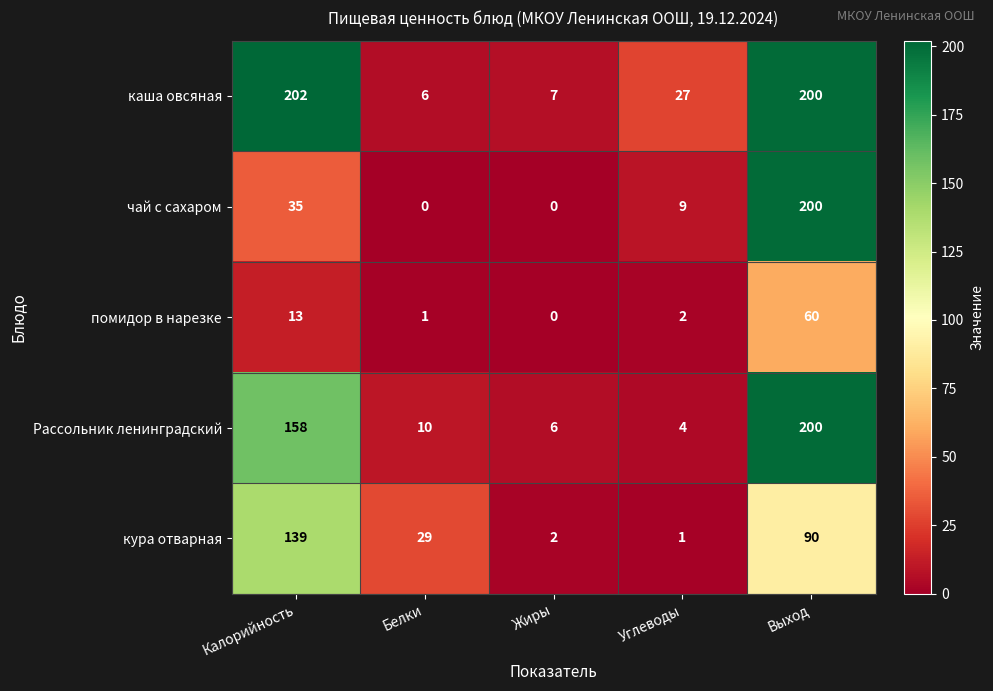

Reading left to right, transcribe all the data shown in this chart.

каша овсяная: Калорийность=202	Белки=6	Жиры=7	Углеводы=27	Выход=200
чай с сахаром: Калорийность=35	Белки=0	Жиры=0	Углеводы=9	Выход=200
помидор в нарезке: Калорийность=13	Белки=1	Жиры=0	Углеводы=2	Выход=60
Рассольник ленинградский: Калорийность=158	Белки=10	Жиры=6	Углеводы=4	Выход=200
кура отварная: Калорийность=139	Белки=29	Жиры=2	Углеводы=1	Выход=90